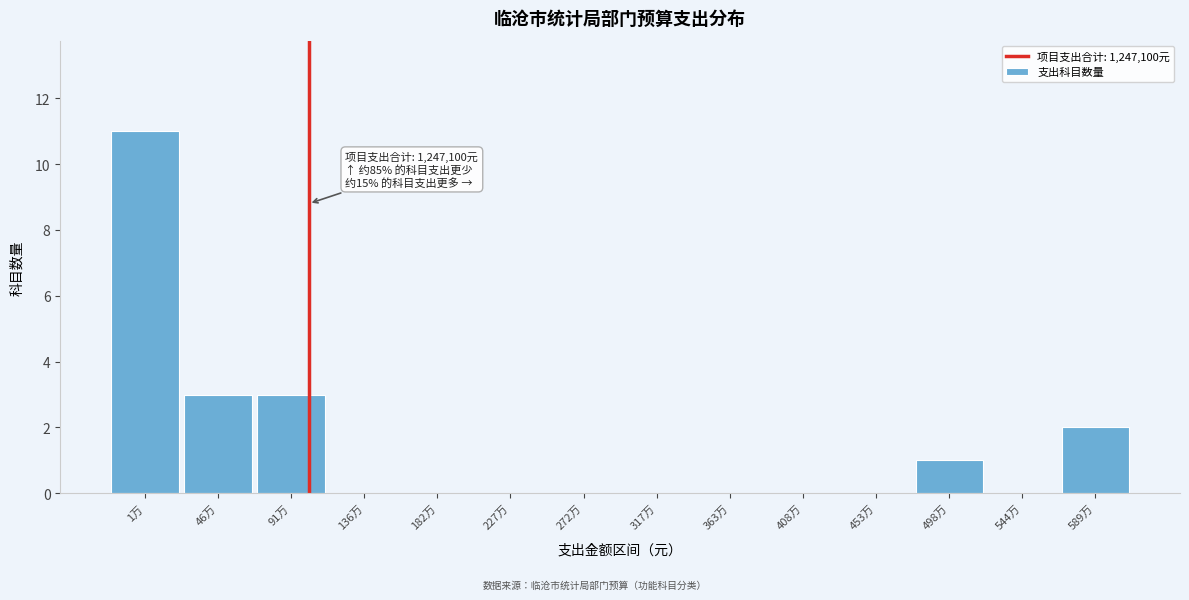

Reading left to right, list all the values displayed in this chart.

1万=11	46万=3	91万=3	136万=0	182万=0	227万=0	272万=0	317万=0	363万=0	408万=0	453万=0	498万=1	544万=0	589万=2